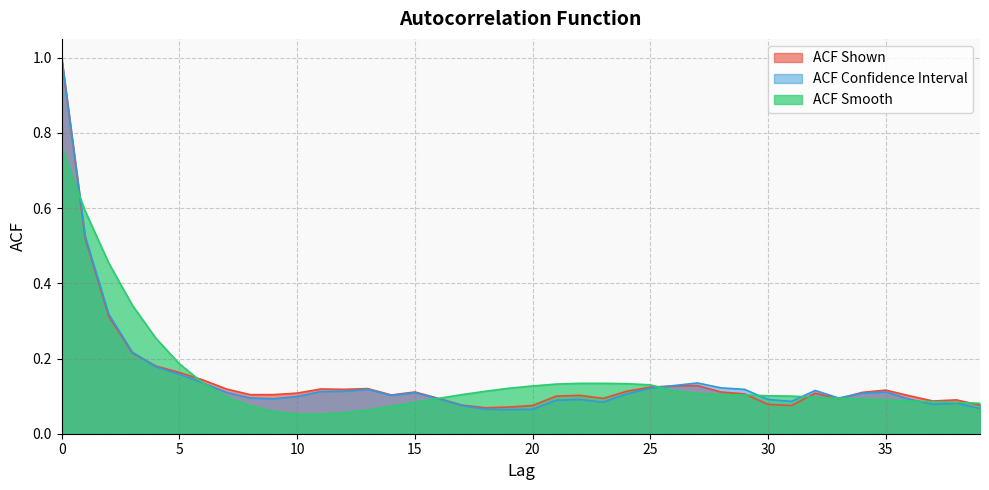

True or false: acf_shown_smooth and acf_shown cross at least once.

True